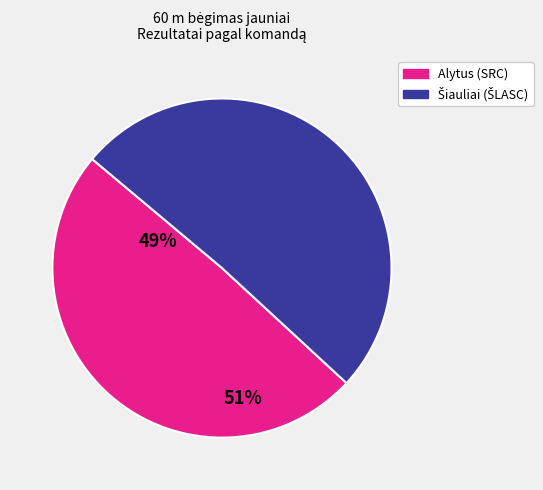

Does any single category account for the majority?

Yes